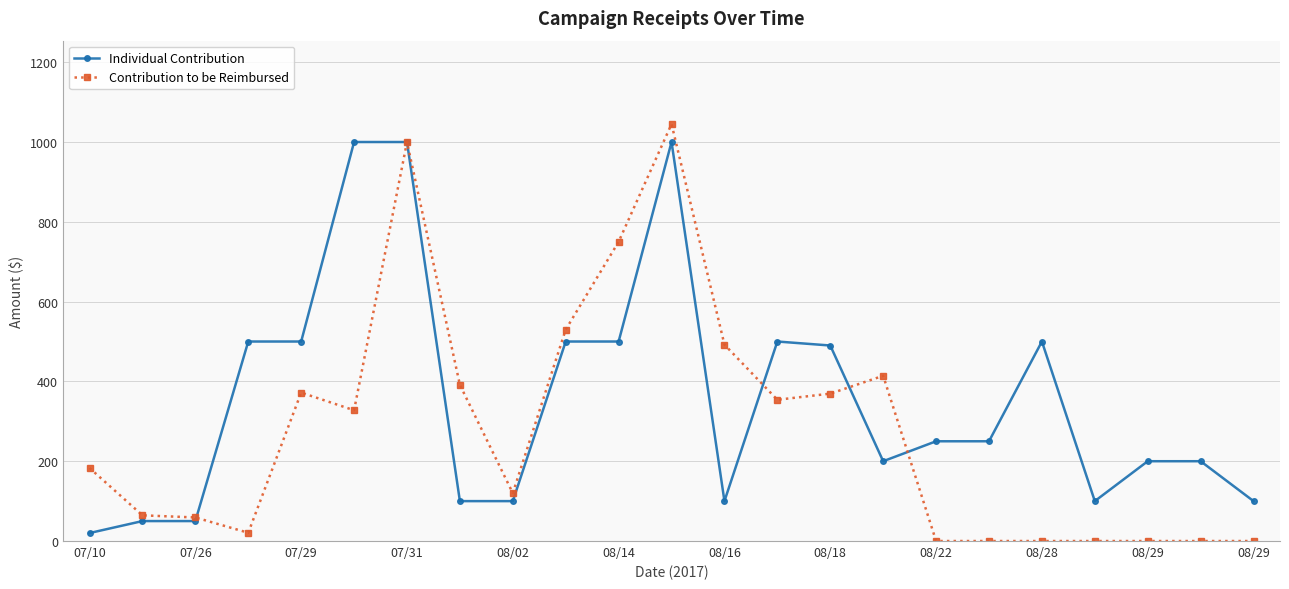

What is the maximum value shown in the chart?

1045.0